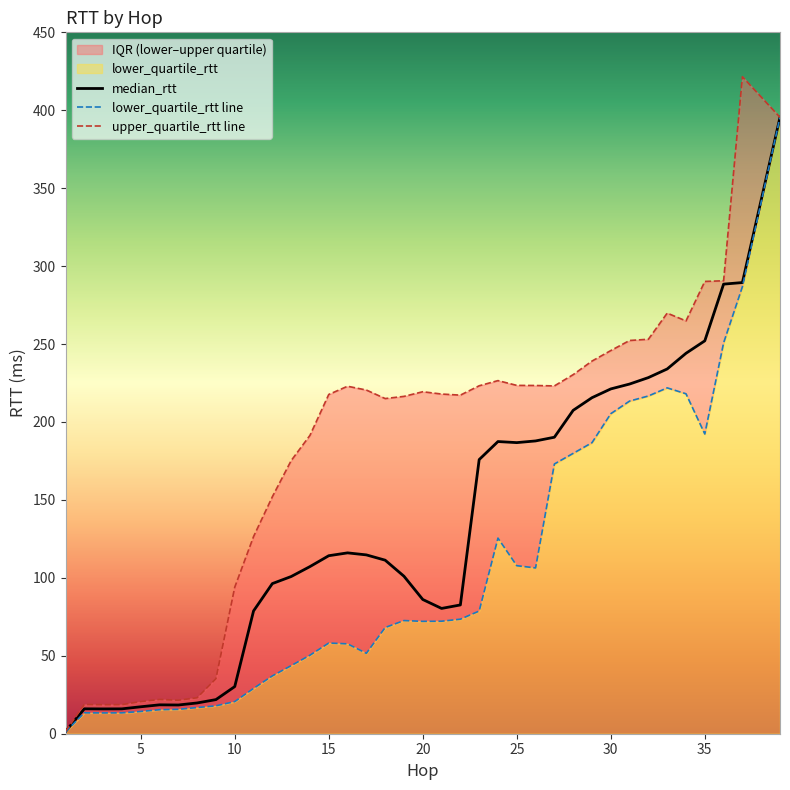

True or false: median_rtt and lower_quartile_rtt line intersect in this chart.

False